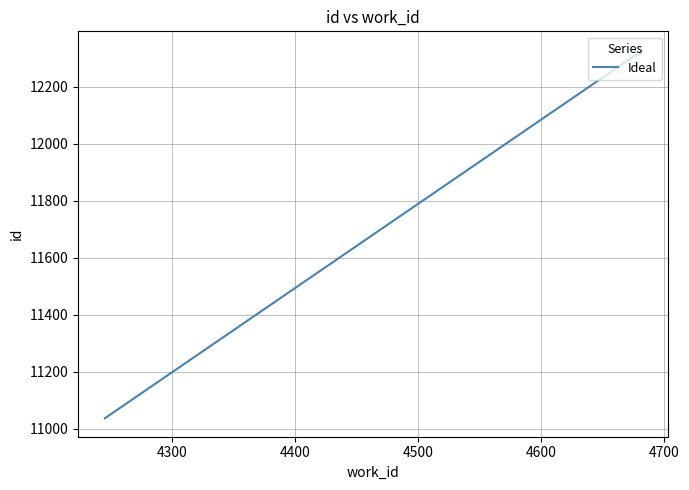

What is the maximum value shown in the chart?

12330